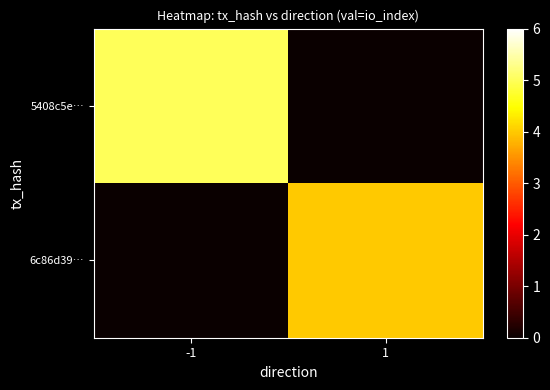

What is the greatest value displayed?

5